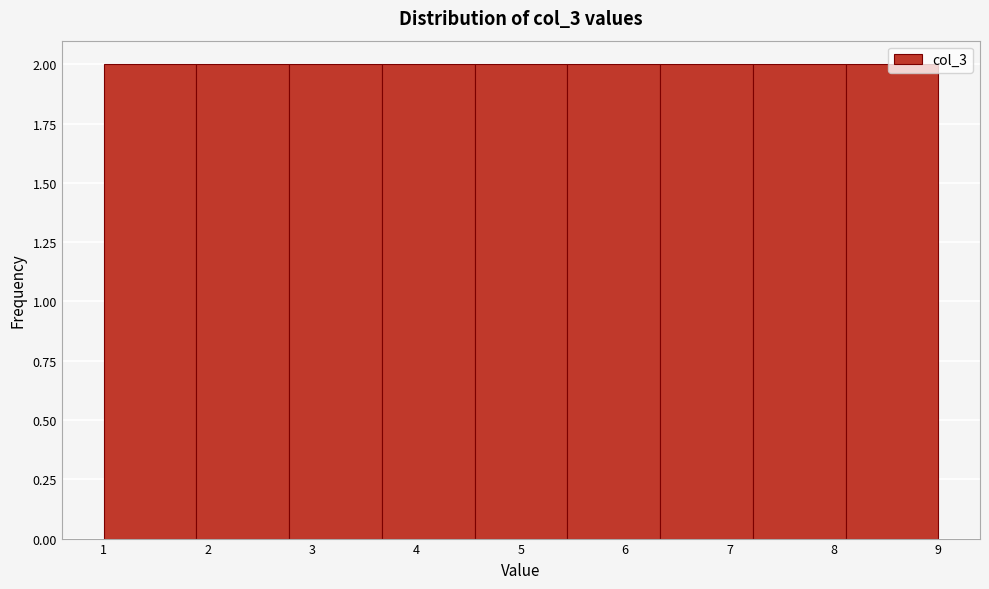

Reading left to right, list every bar in this chart as the range it spans on the x-axis followed by its height. Neither the bar edges nor the heights are printed on the chart, so give them approximately, as read against the axes.

1.0 to 1.9: 2
1.9 to 2.8: 2
2.8 to 3.7: 2
3.7 to 4.6: 2
4.6 to 5.4: 2
5.4 to 6.3: 2
6.3 to 7.2: 2
7.2 to 8.1: 2
8.1 to 9.0: 2